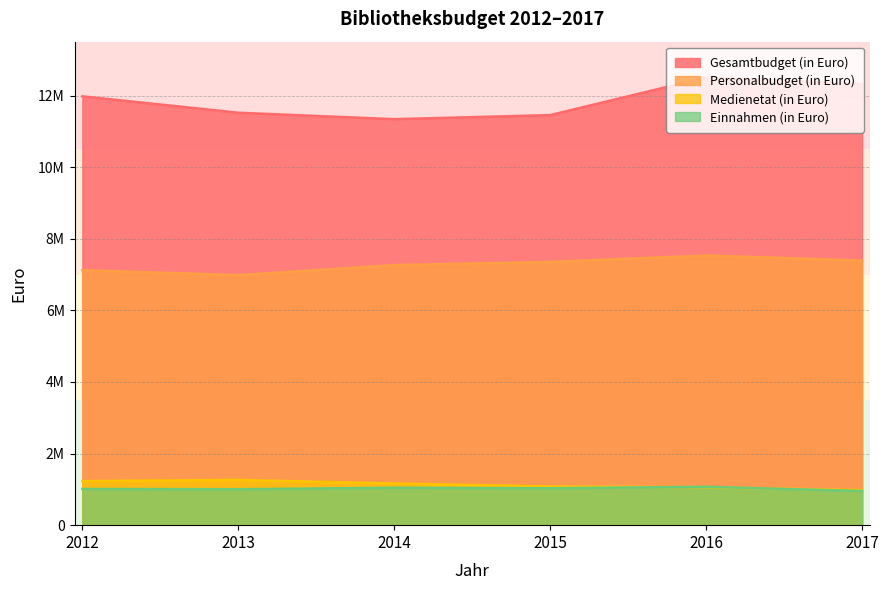

True or false: Einnahmen (in Euro) and Personalbudget (in Euro) intersect in this chart.

False